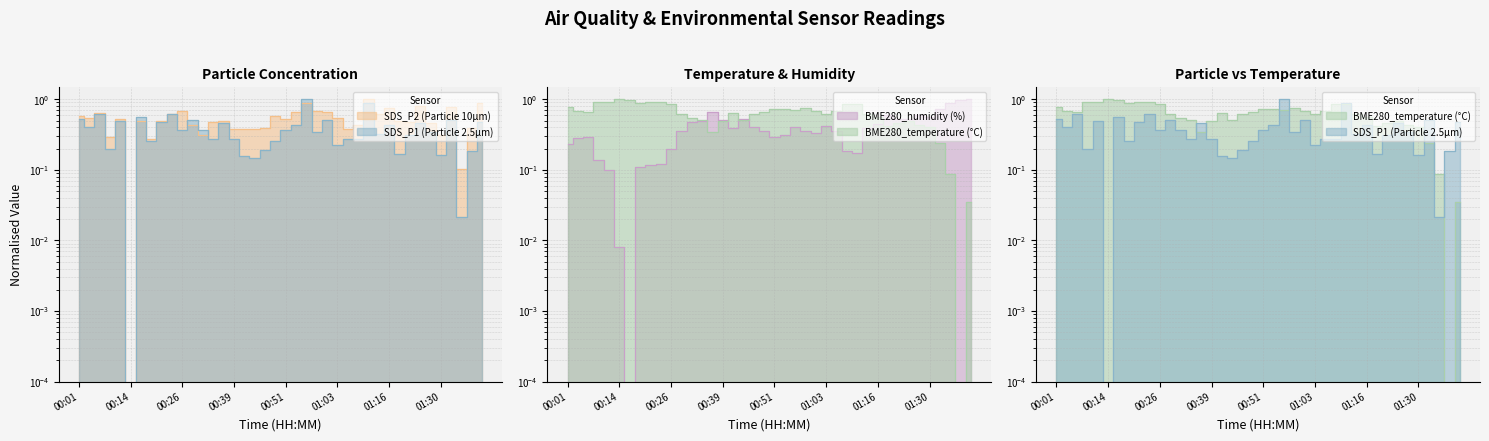

Rank the series by their maximum value, from highest to lowest.

SDS_P1, SDS_P2, BME280_temperature, BME280_humidity